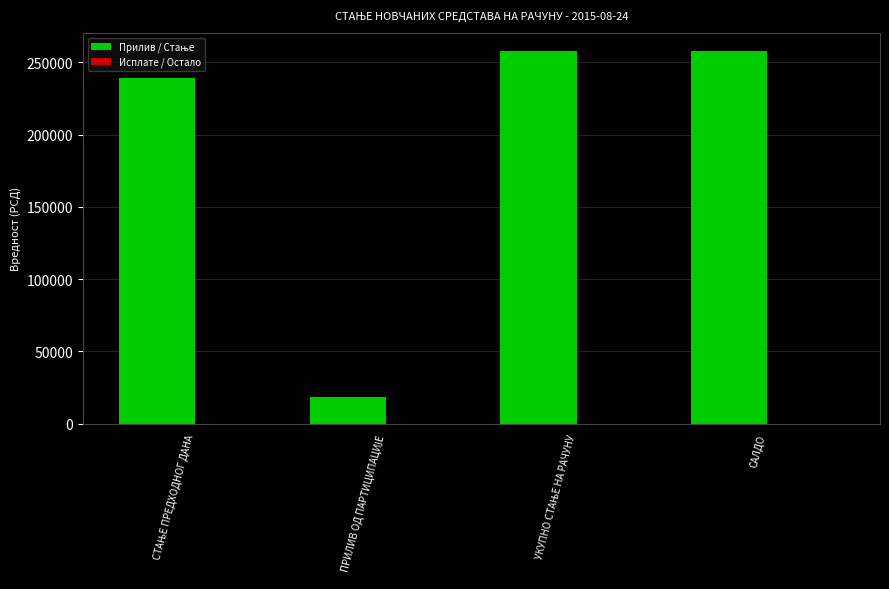

What is the label of the 4th bar from the left?

САЛДО